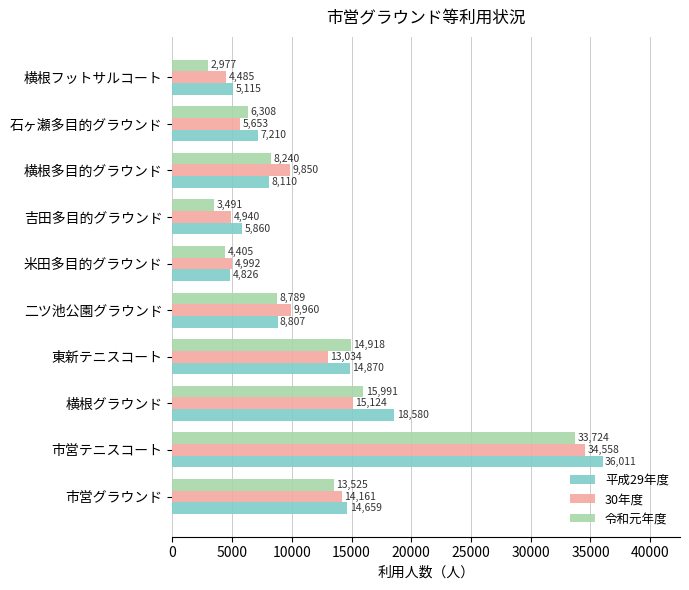

At which category does the chart reach its peak across all series?

市営テニスコート